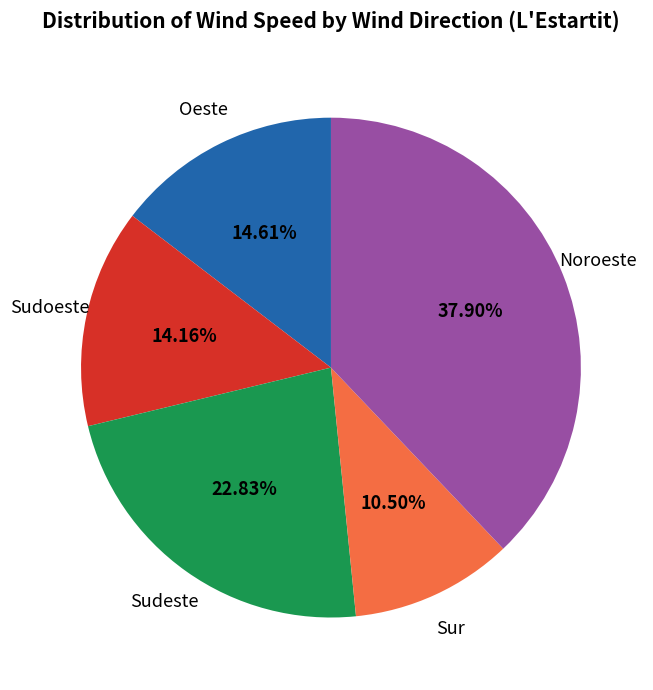

How many segments does this pie chart have?

5